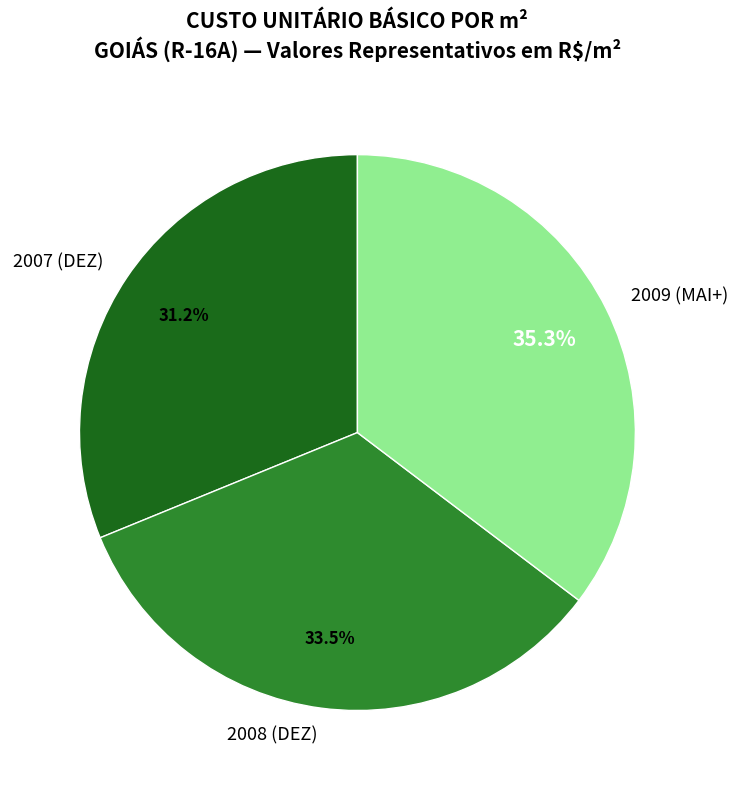

Which category has the smallest portion of the pie?

2007 (DEZ)